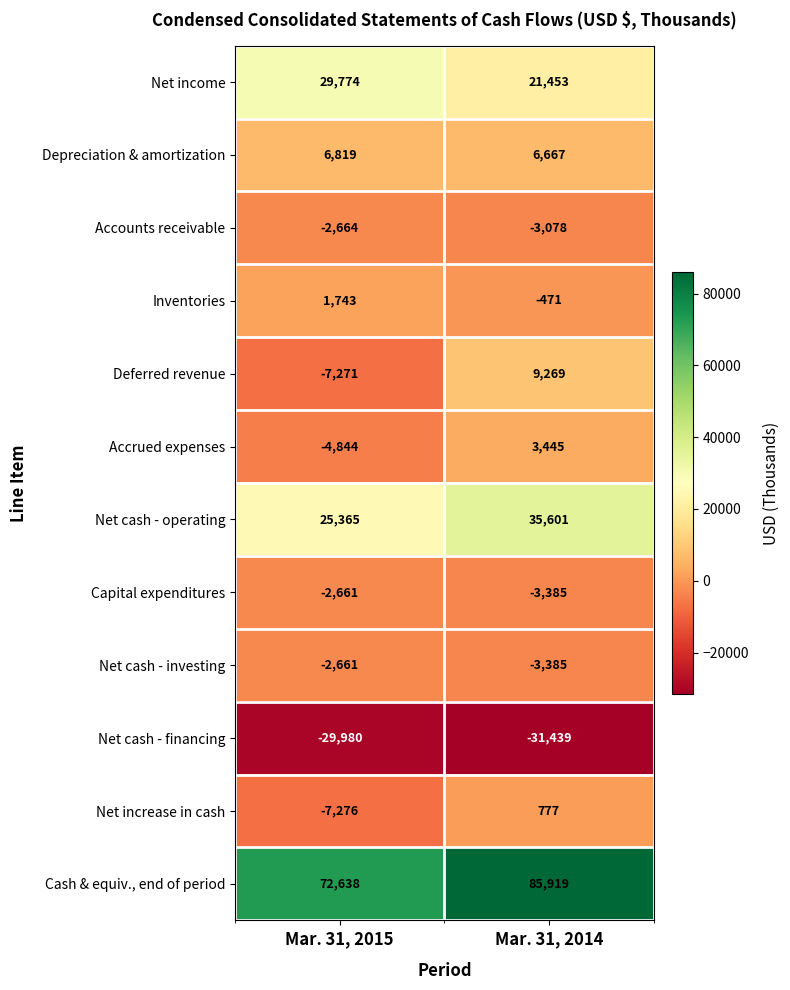

What is the difference between the highest and lowest values at Mar. 31, 2015?

102618